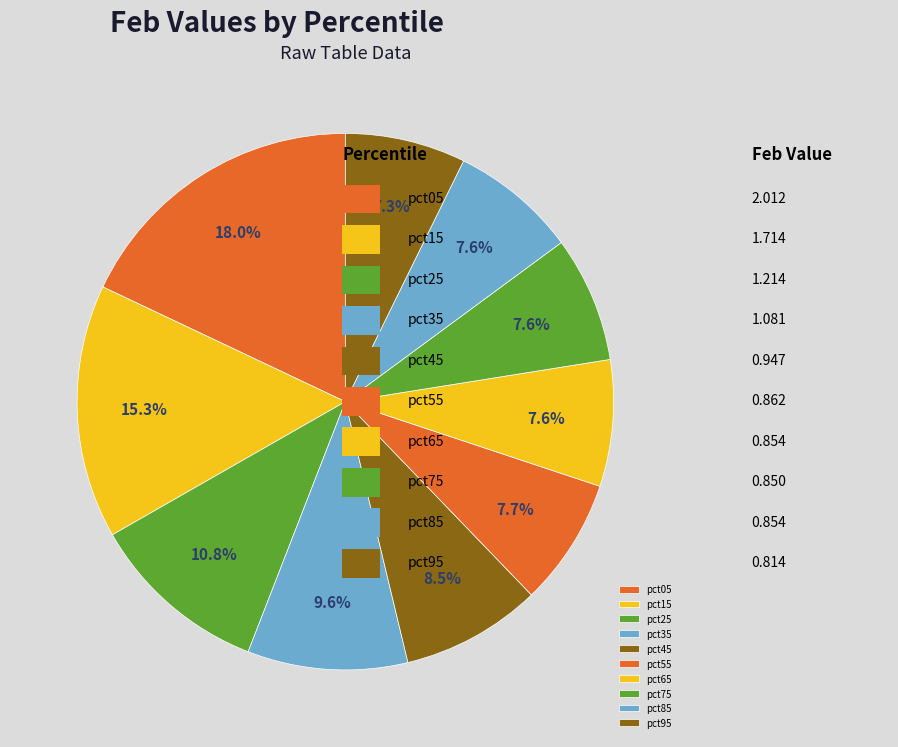

Is it true that pct55 is 8% of the pie?

True